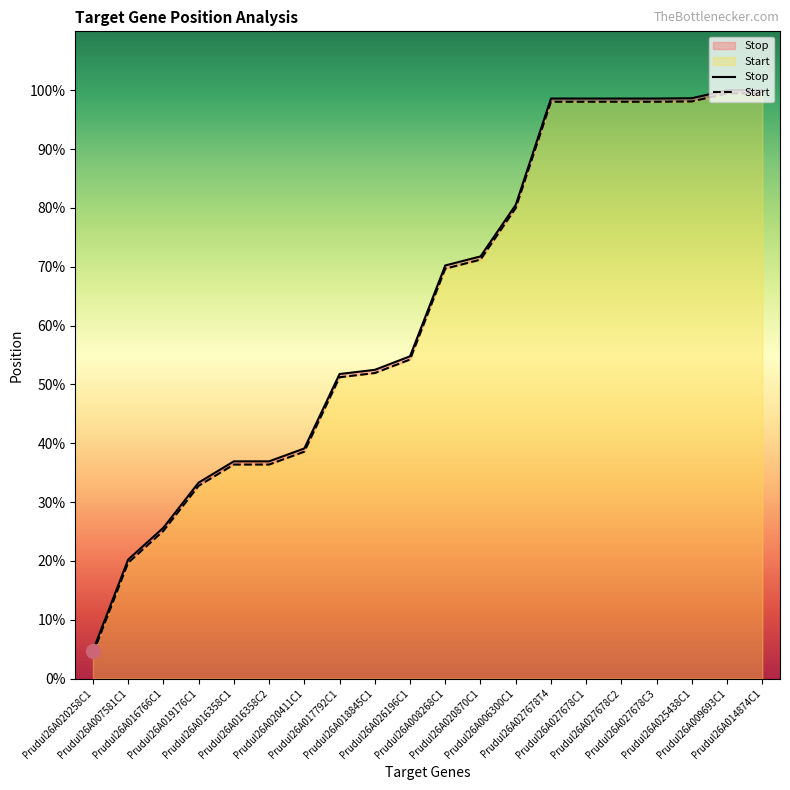

True or false: Stop has more than 0 points higher than both neighbors.

False